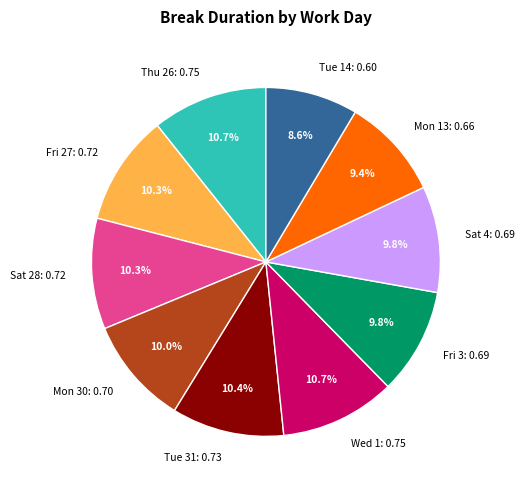

To the nearest percent, what is the difference between the largest and smallest slice percentages?

2%